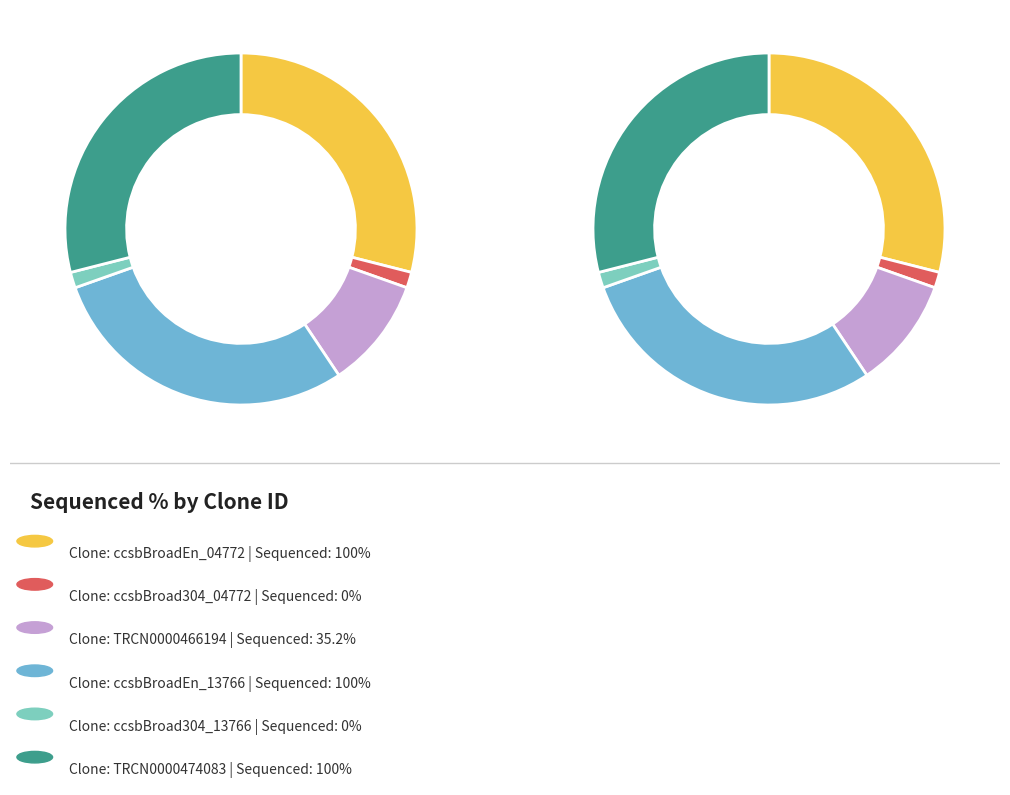

The ccsbBroad304_04772 slice represents 15% of the pie. True or false?

False